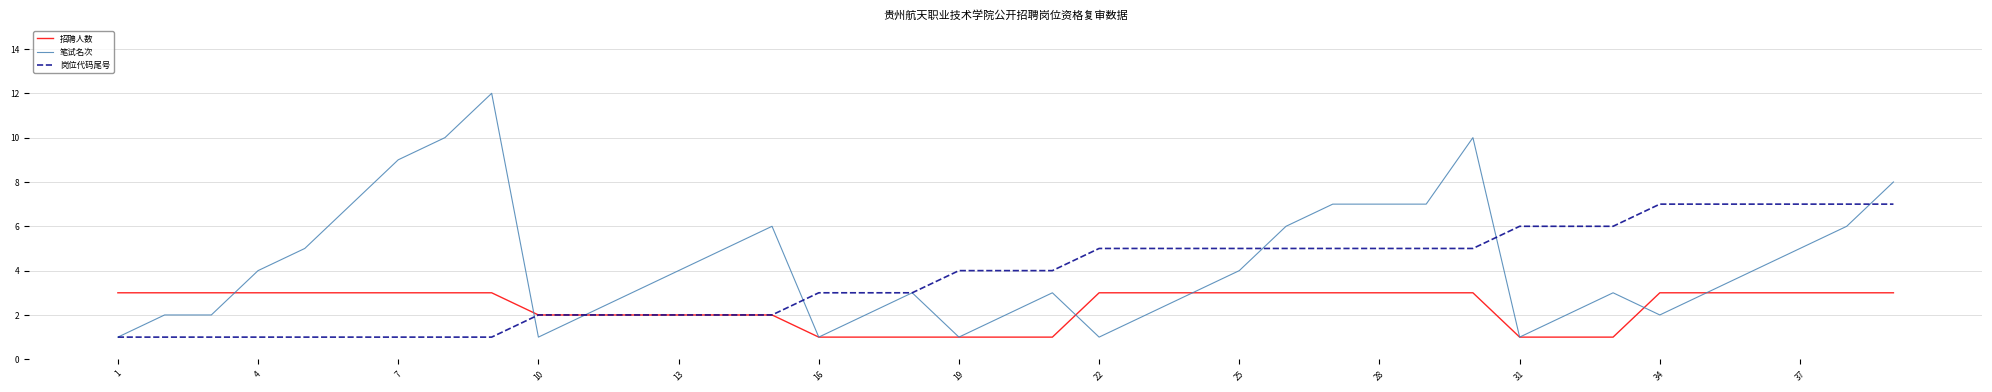

Is this an area chart (filled region under the line)?

No